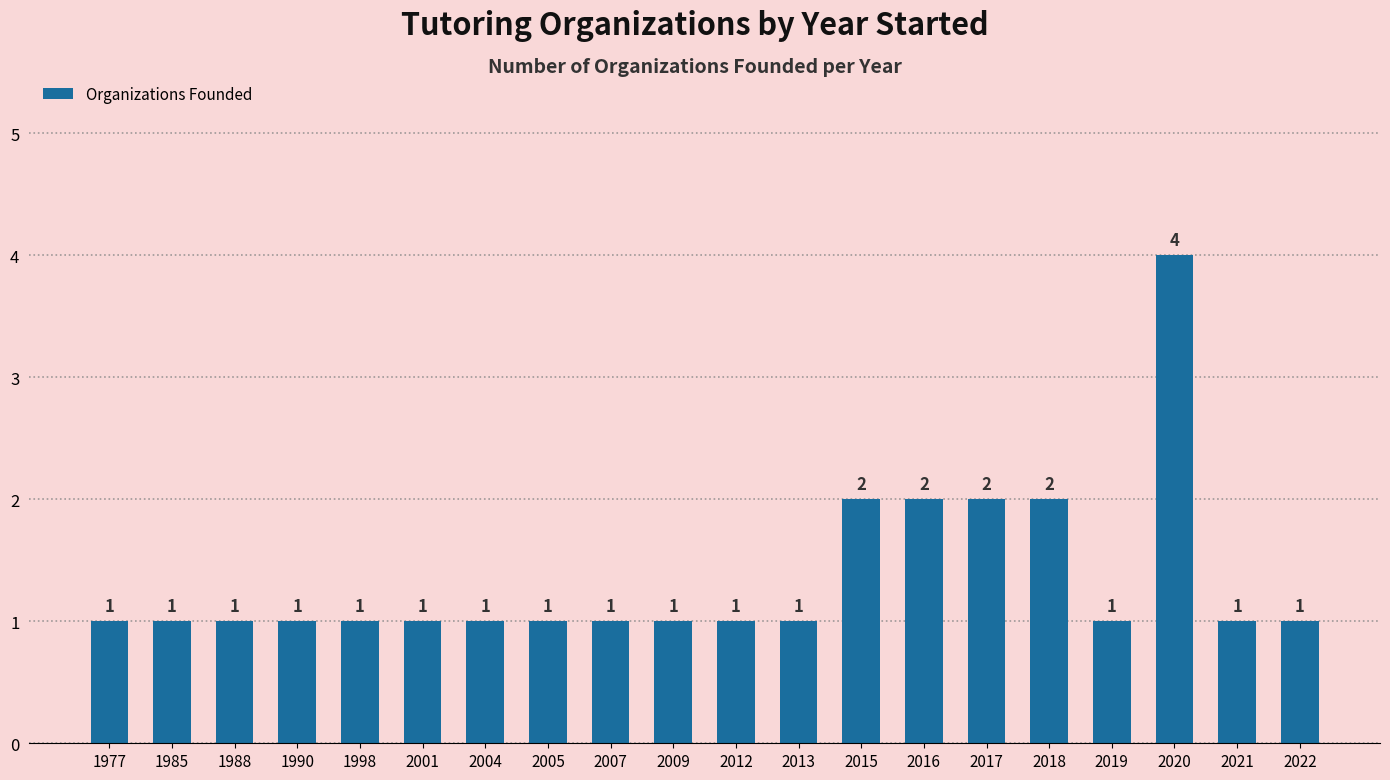

What is the maximum value shown in the chart?

4